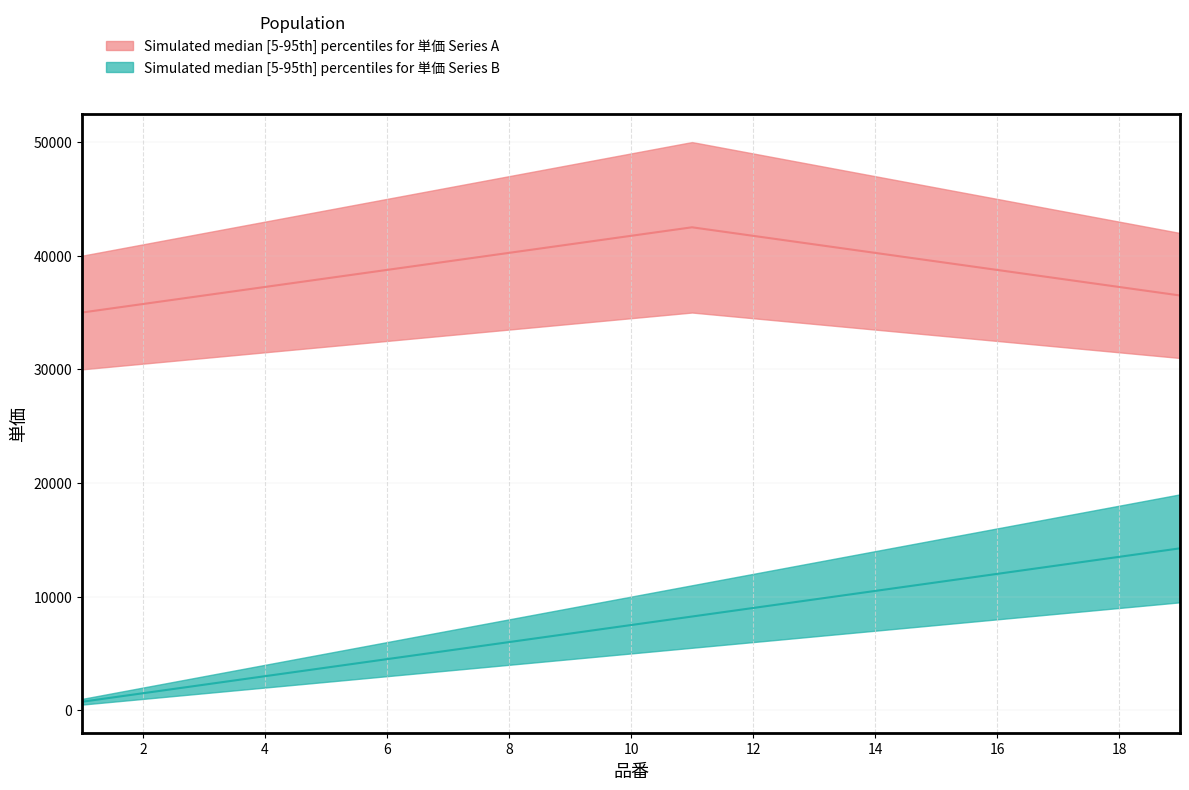

Which category has the highest value in the 単価_lower series?

19